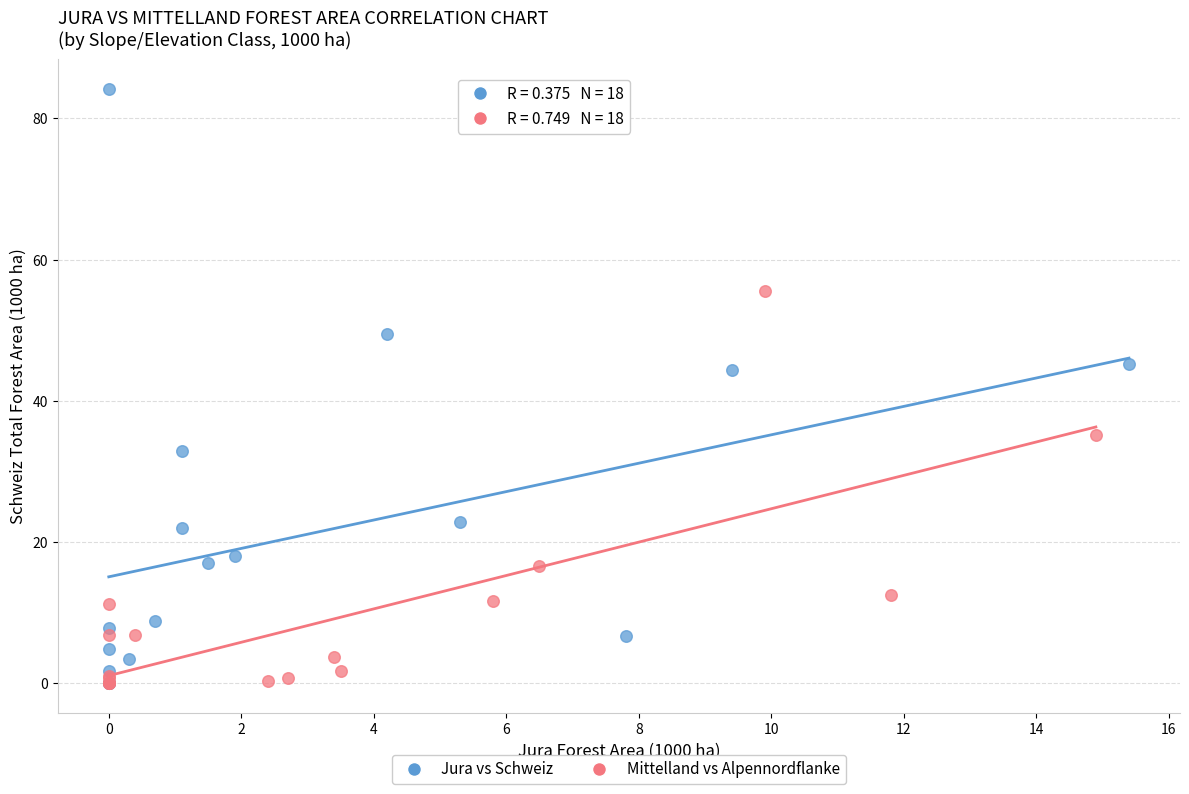

Which series has the largest Y range (max minus min)?

Jura vs Schweiz